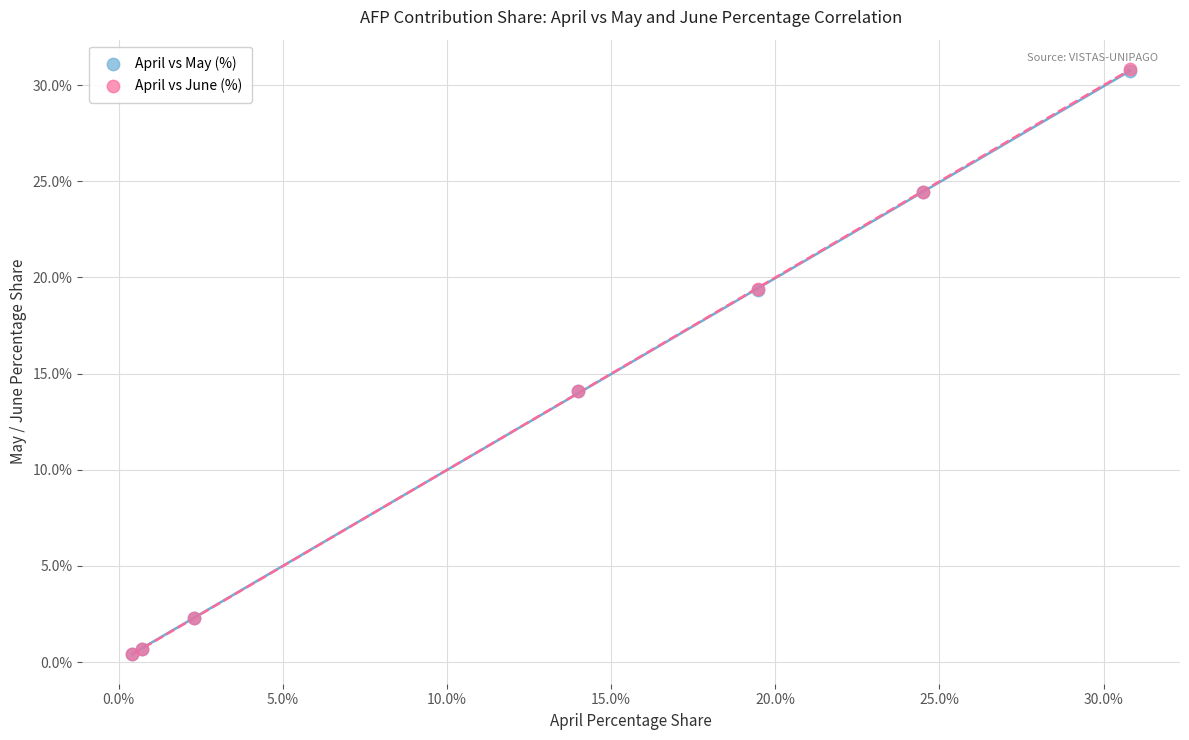

What are all the series names shown in the legend?

April vs May (%), April vs June (%)